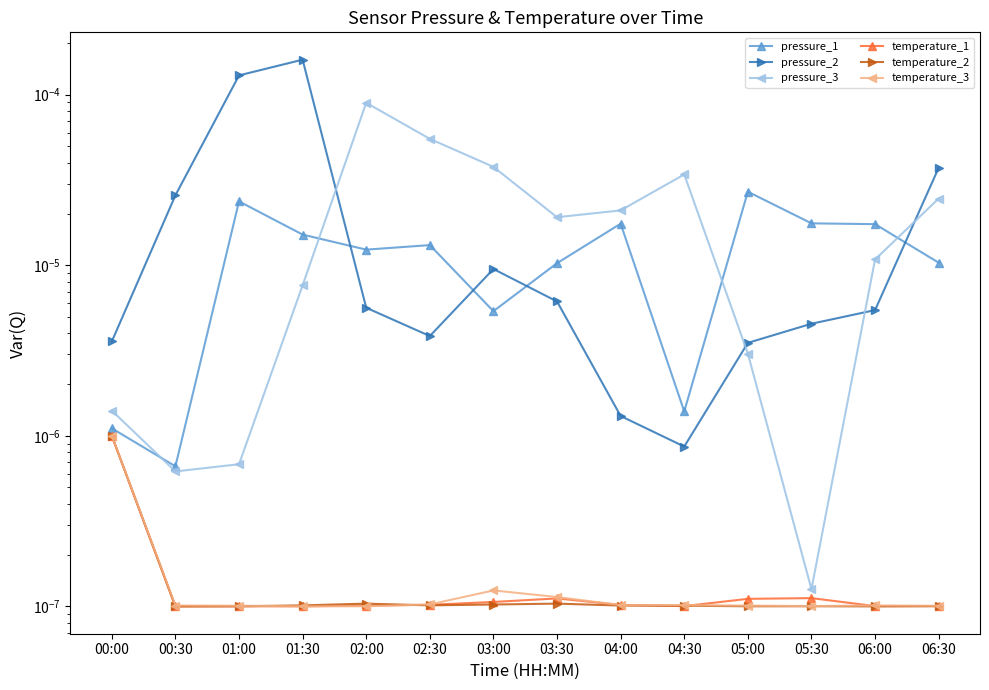

At how many categories does at least one series exceed 0?

14